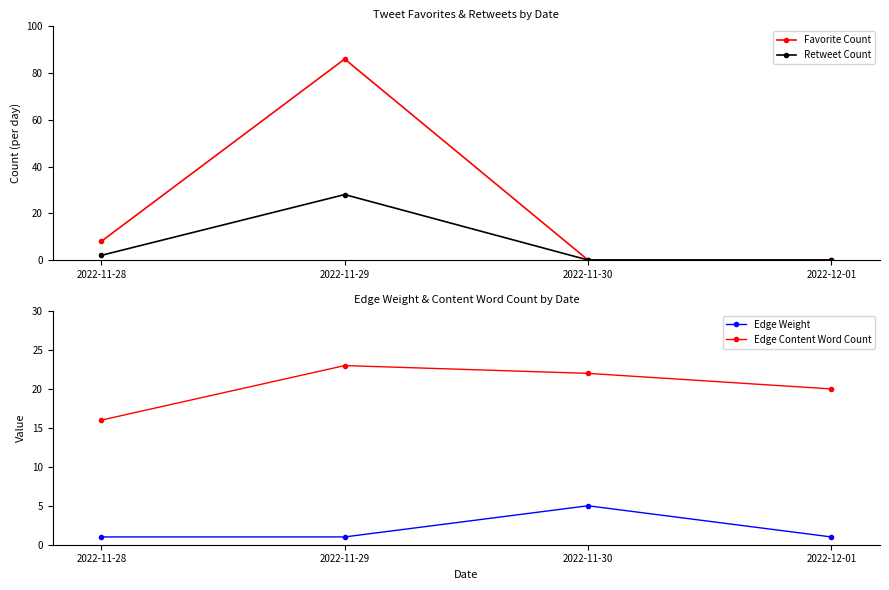

Where is the first local maximum for Retweet Count?

2022-11-29